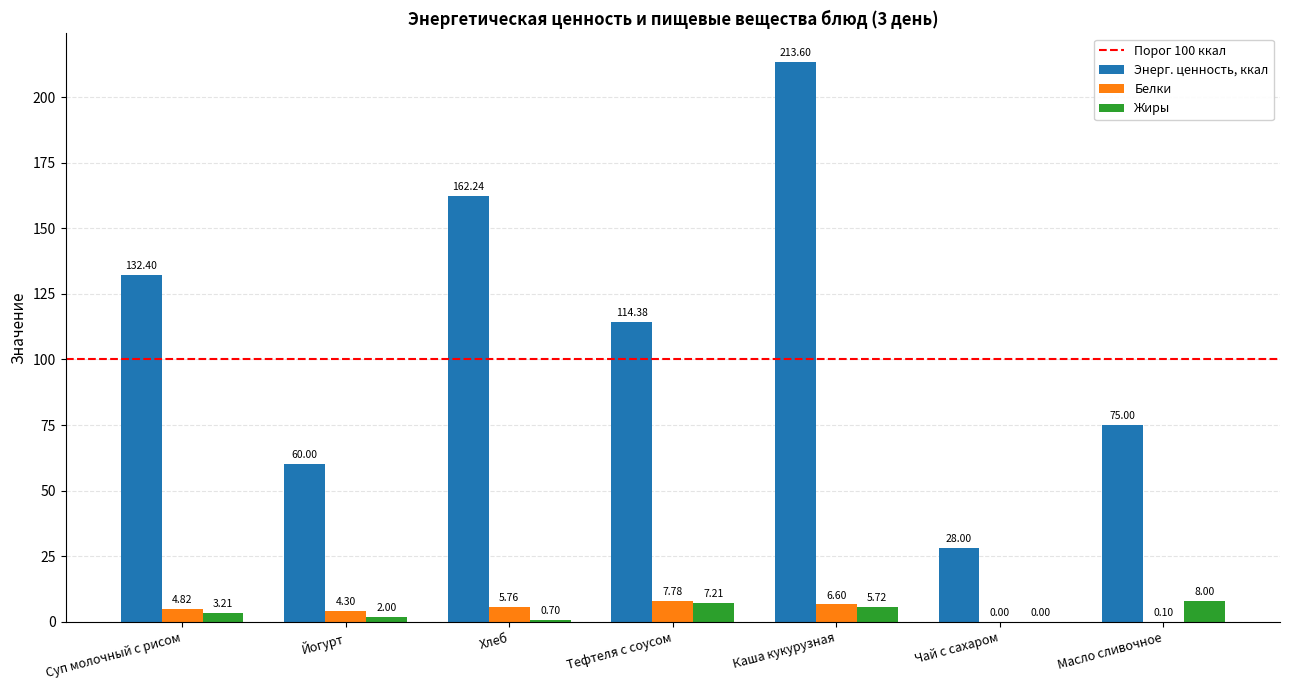

What is the maximum value for Жиры?

8.0